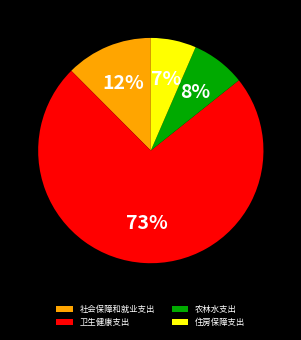

To the nearest percent, what percentage of the pie is 卫生健康支出?

73%